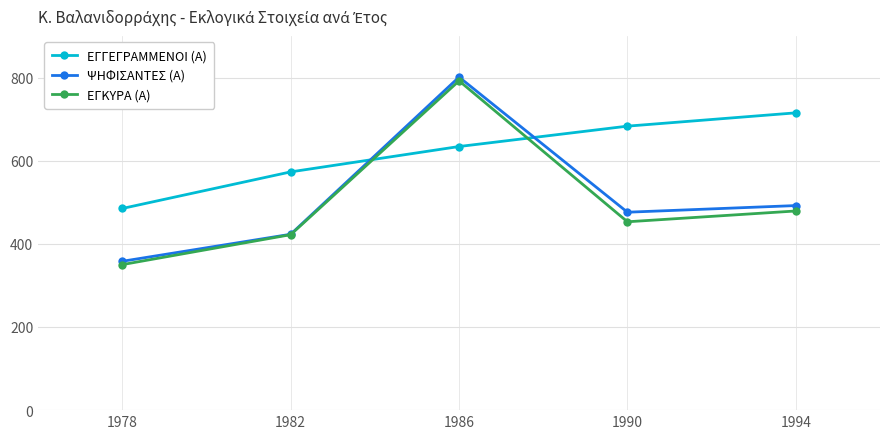

Which series has the largest total across all categories?

ΕΓΓΕΓΡΑΜΜΕΝΟΙ (Α)